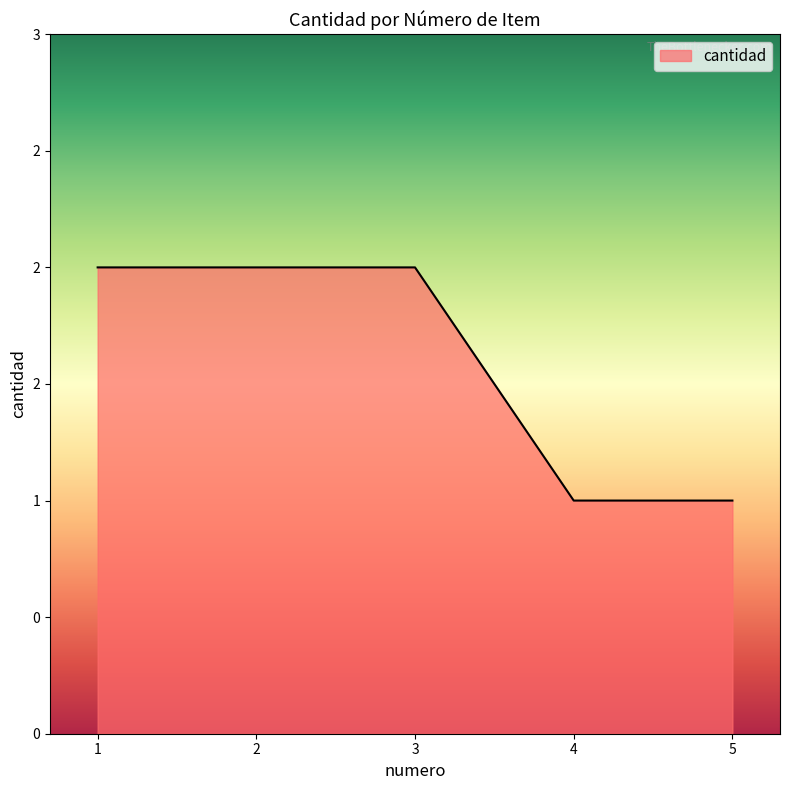

What is the sum of the values at 5 and 1?

3